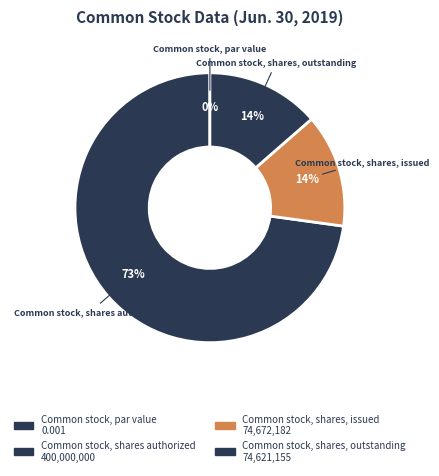

The Common stock, par value slice represents 0% of the pie. True or false?

True